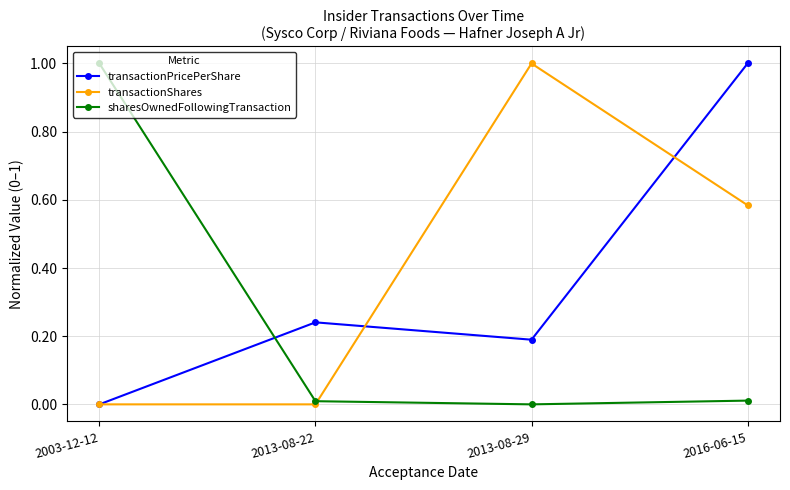

True or false: transactionPricePerShare has more than 2 points higher than both neighbors.

False